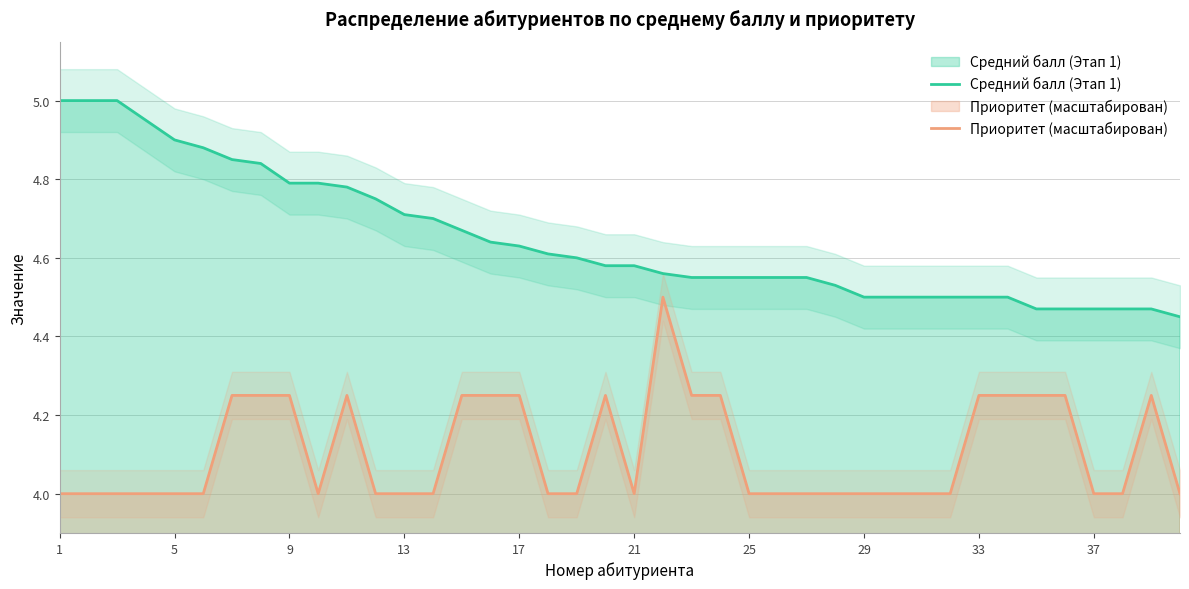

Is it true that Средний балл (Этап 1) equals 2.6 at 33?

False